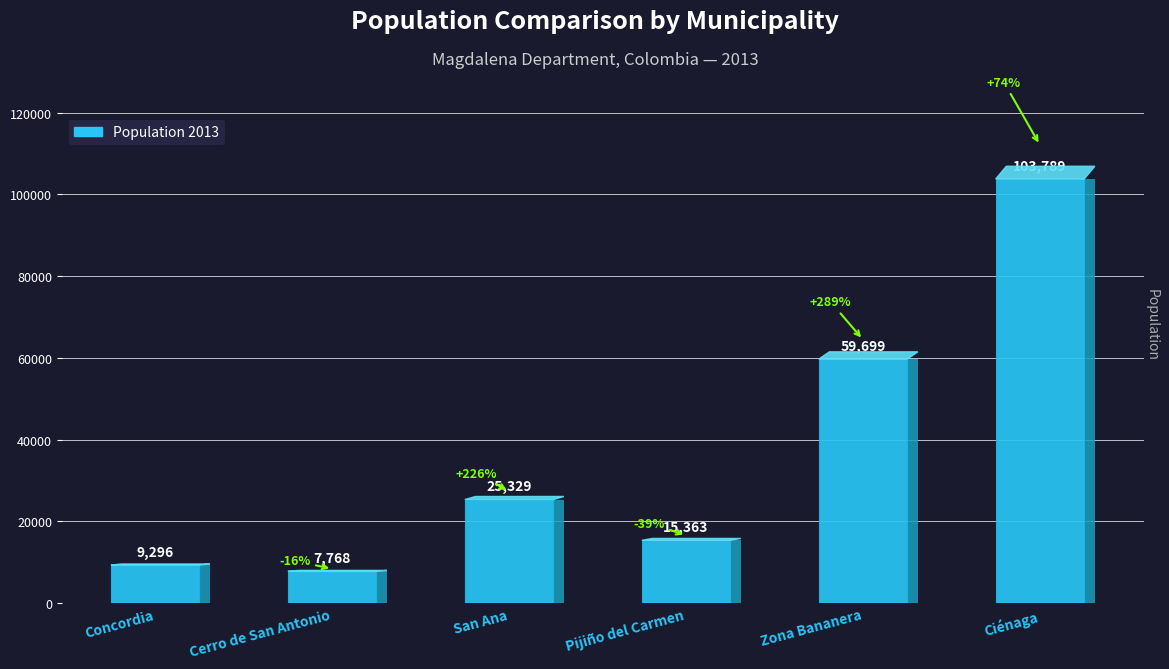

Count the number of values greater than 25329.

2